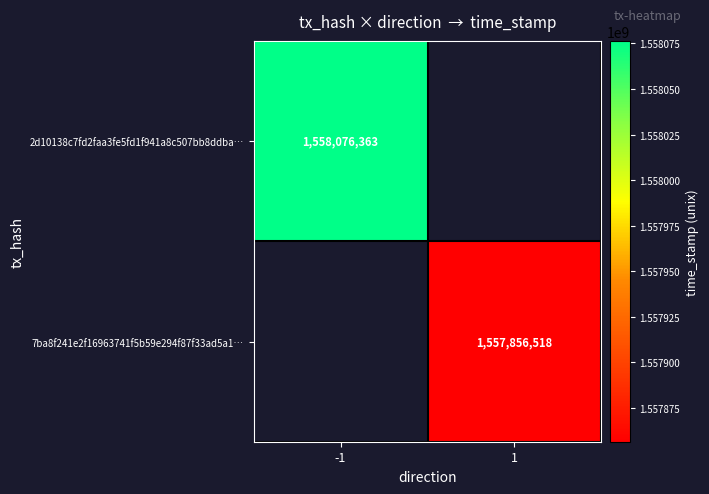

The value of 7ba8f241e2f16963741f5b59e294f87f33ad5a1… at 1 is 1557856518. True or false?

True